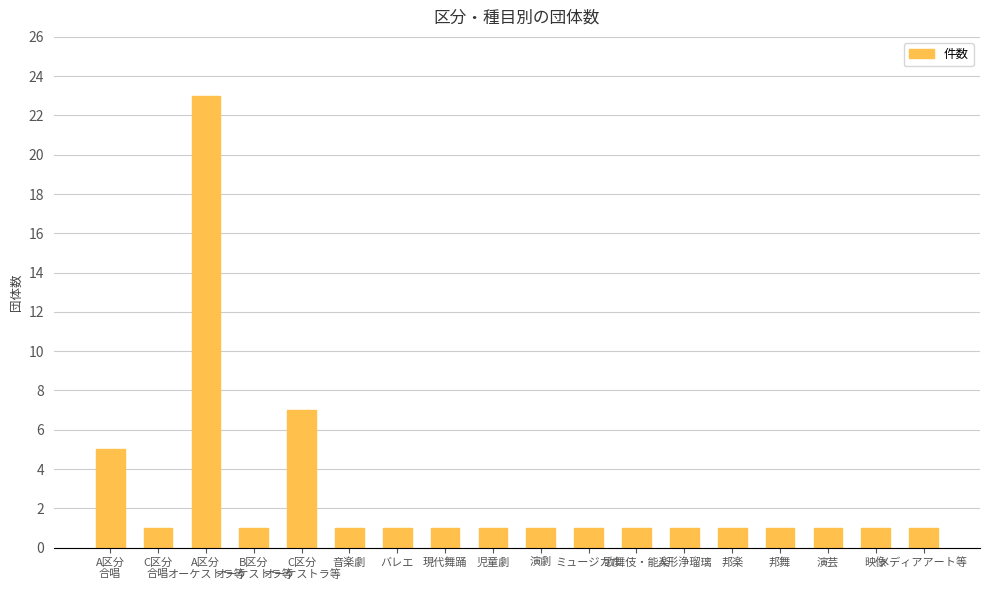

What is the difference between the second highest and second lowest values?

6